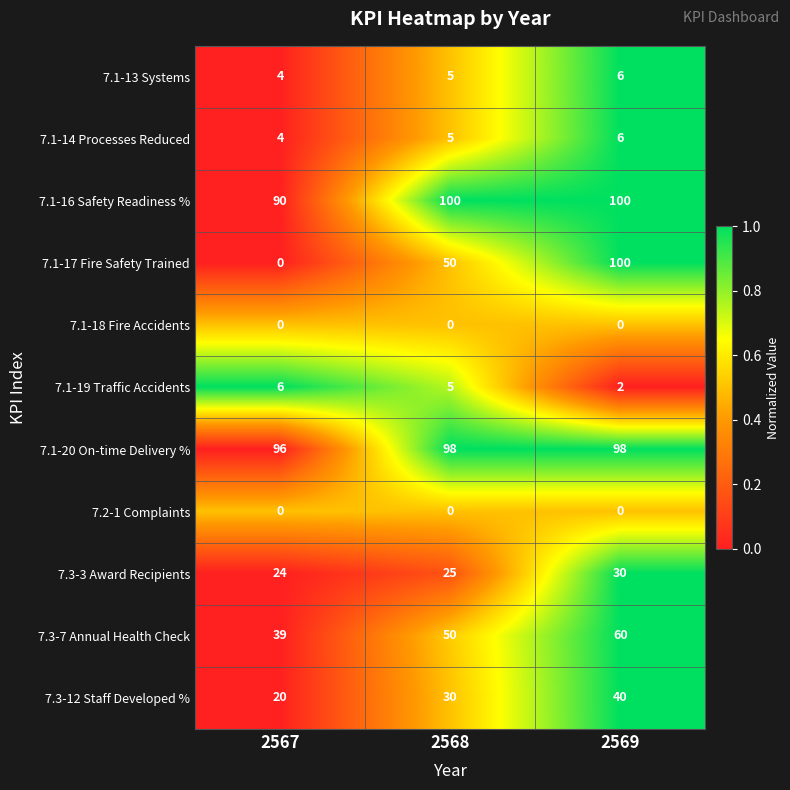

Which series has the largest total across all categories?

7.1-20 On-time Delivery %